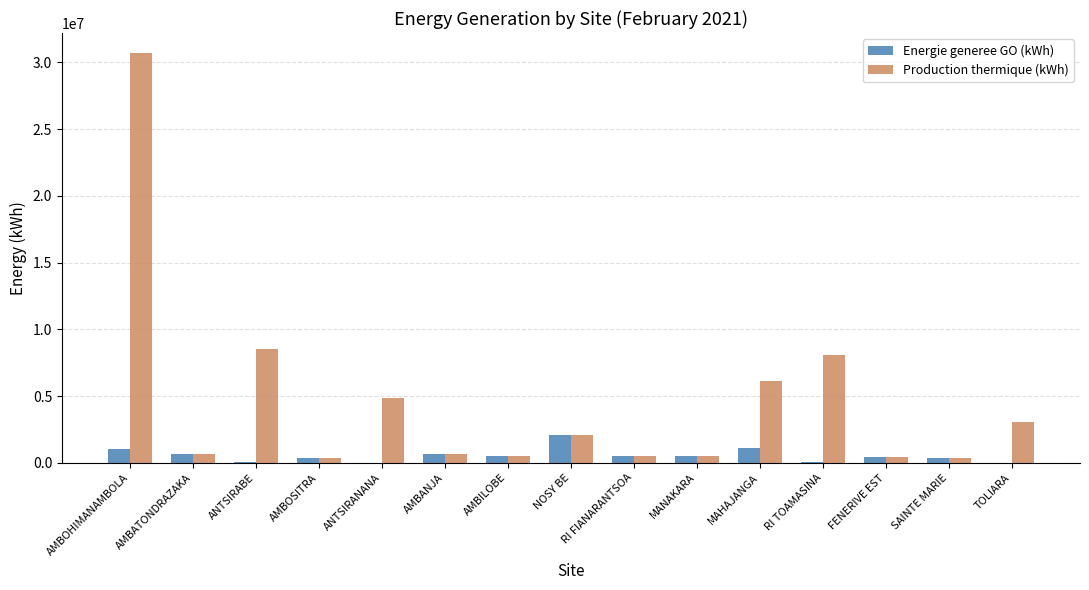

Between AMBOHIMANAMBOLA and RI TOAMASINA, which series saw the biggest shift?

Production thermique (kWh)